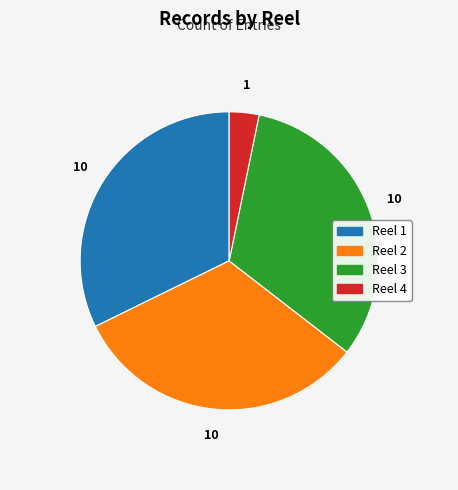

Count the number of slices in the pie.

4